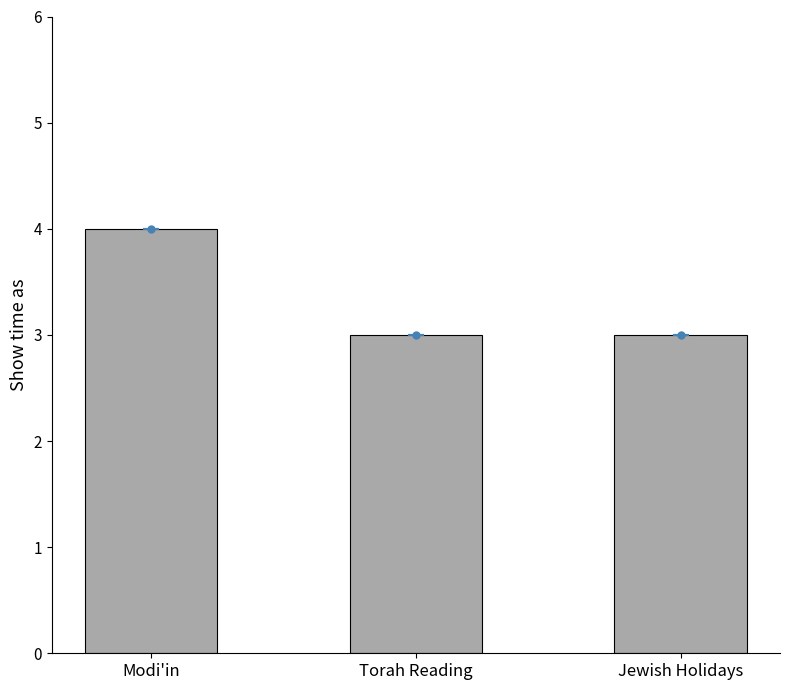

What is the change in value from Modi'in to Torah Reading?

-1